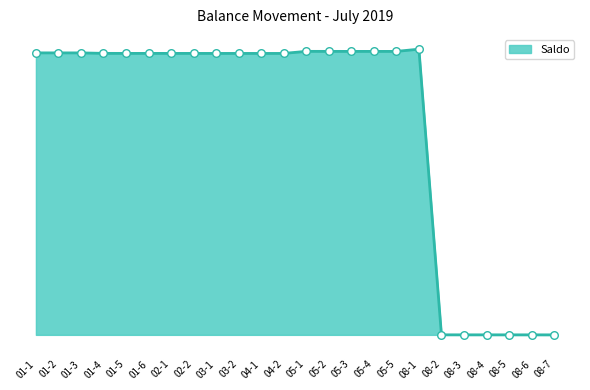

Which has a higher value, 08-4 or 05-1?

05-1